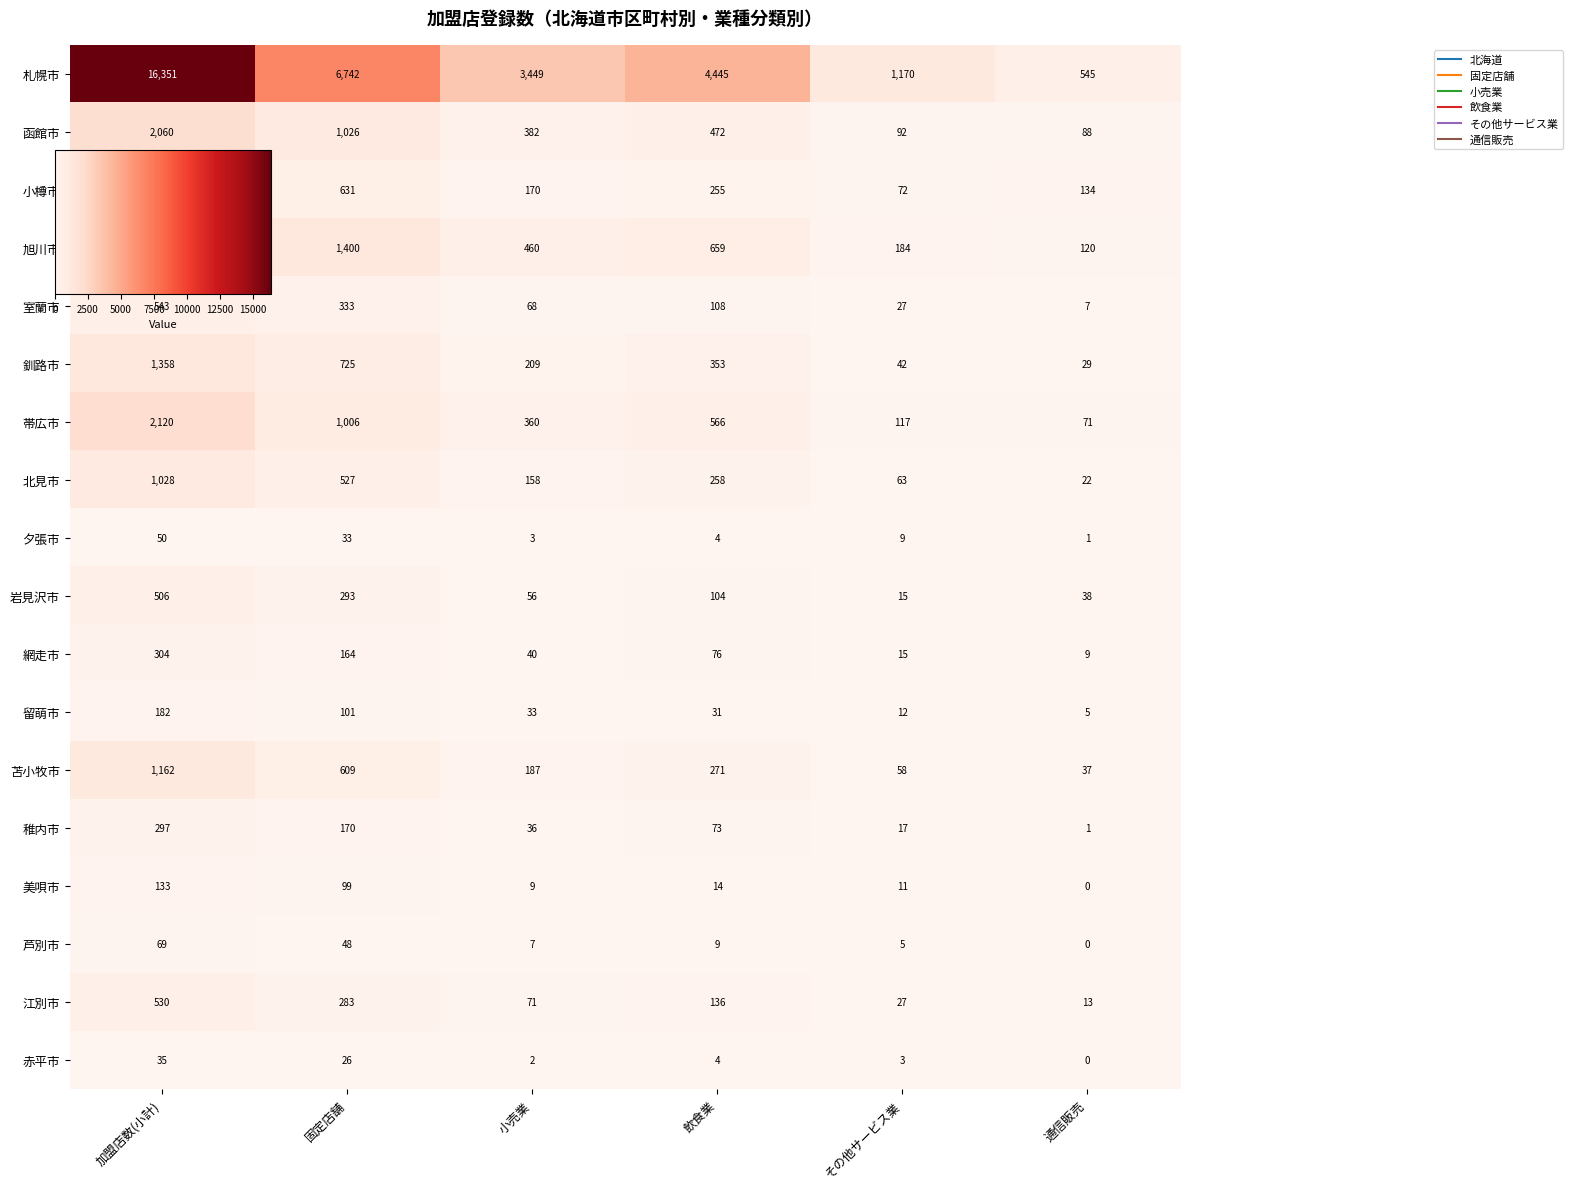

What is the difference between the 苫小牧市 values at 固定店舗 and 通信販売?

572